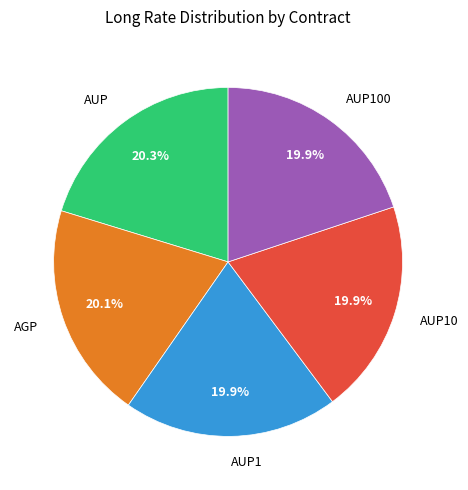

Does AUP1 account for over 50% of the chart?

No